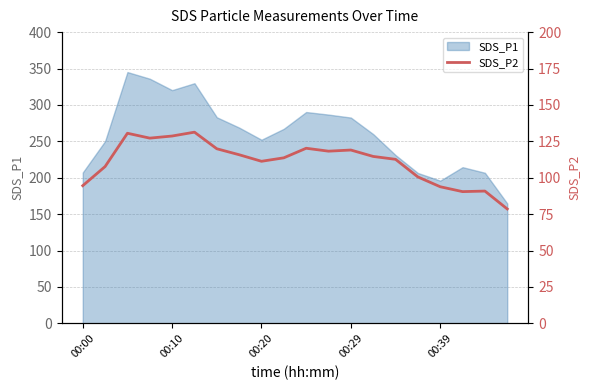

True or false: SDS_P1 has a value of 320.3 at 00:10.

True